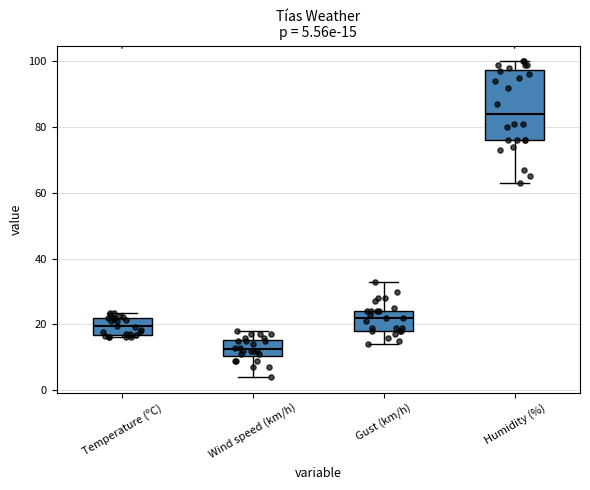

Comparing the boxes themselves (not the whiskers), which one is the tallest?

Humidity (%)